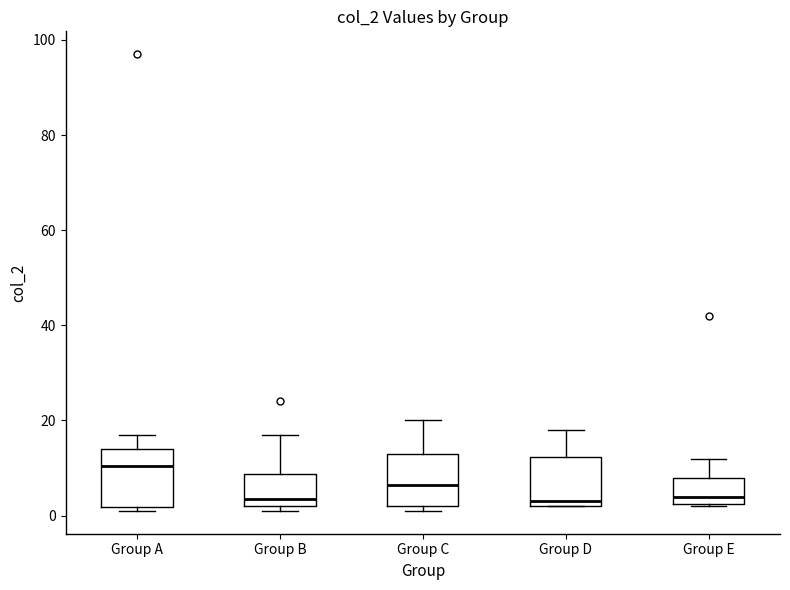

Where does the median line of the box for Group E sit on the y-axis? The values are not printed on the chart, so give them approximately, as read against the axis.

4